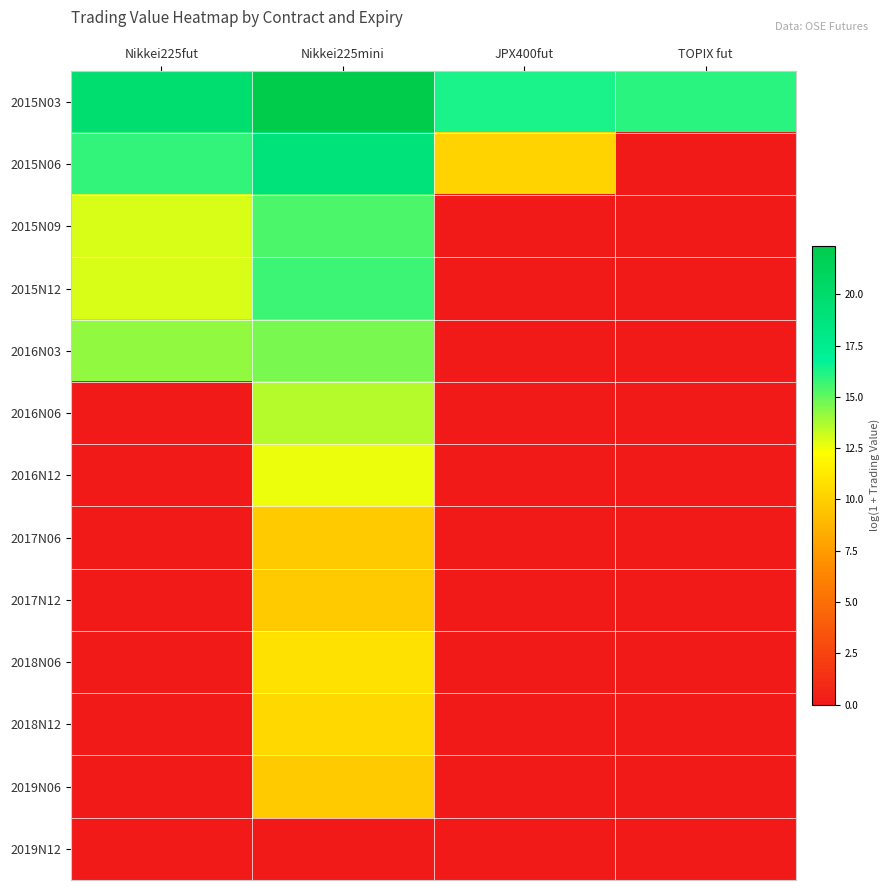

Which series has the largest total across all categories?

2015N03